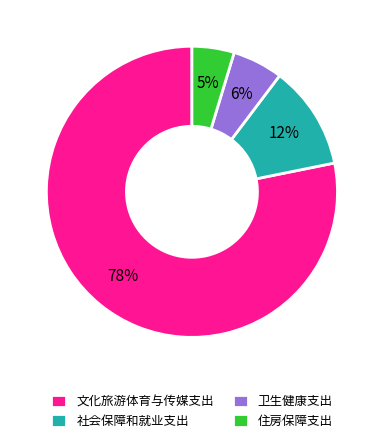

To the nearest percent, what portion does 社会保障和就业支出 represent?

12%